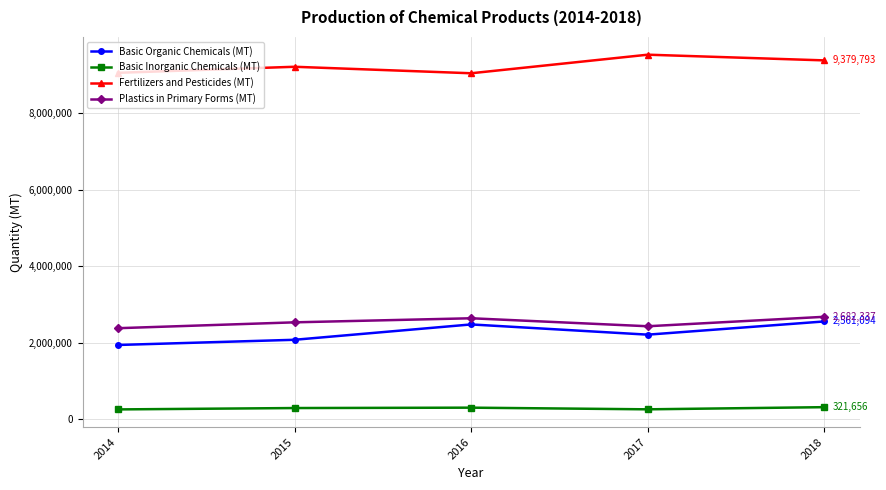

At 2017, list the series in order from largest to smallest.

Fertilizers and Pesticides (MT), Plastics in Primary Forms (MT), Basic Organic Chemicals (MT), Basic Inorganic Chemicals (MT)